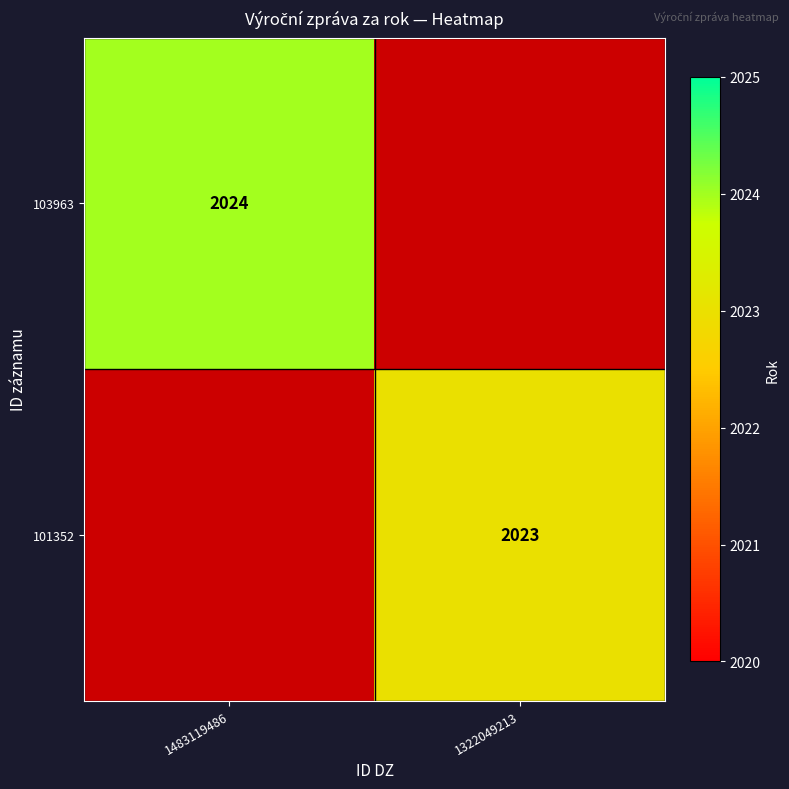

True or false: 101352 has a value of 3109 at 1322049213.

False